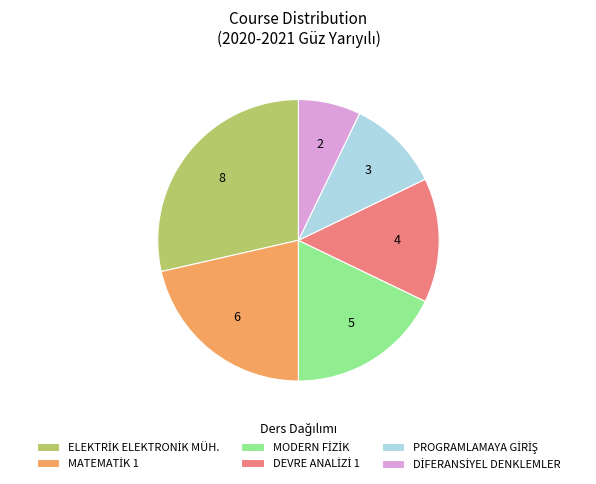

Is there a majority slice in this chart?

No